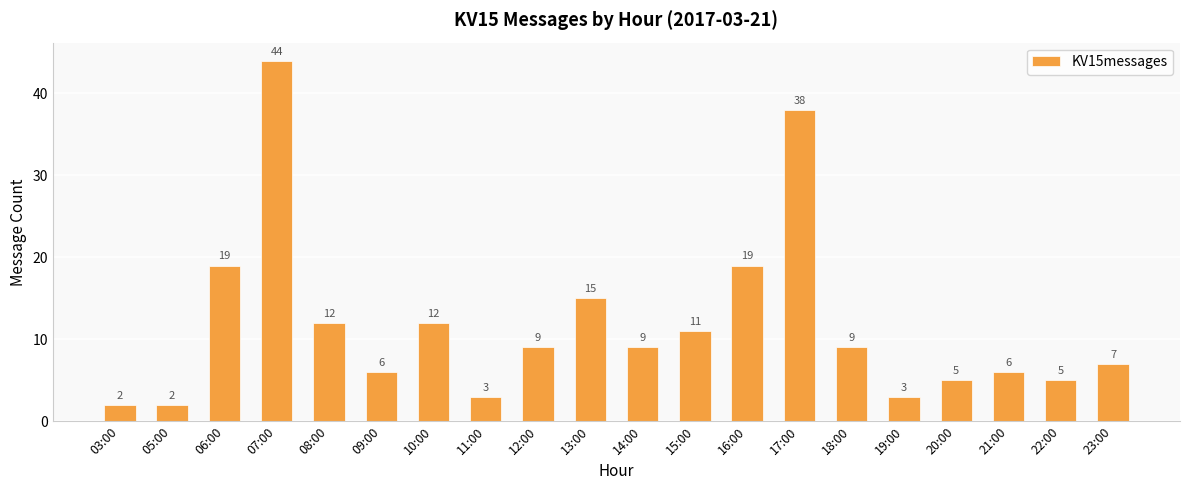

Which label corresponds to the largest value in the chart?

07:00